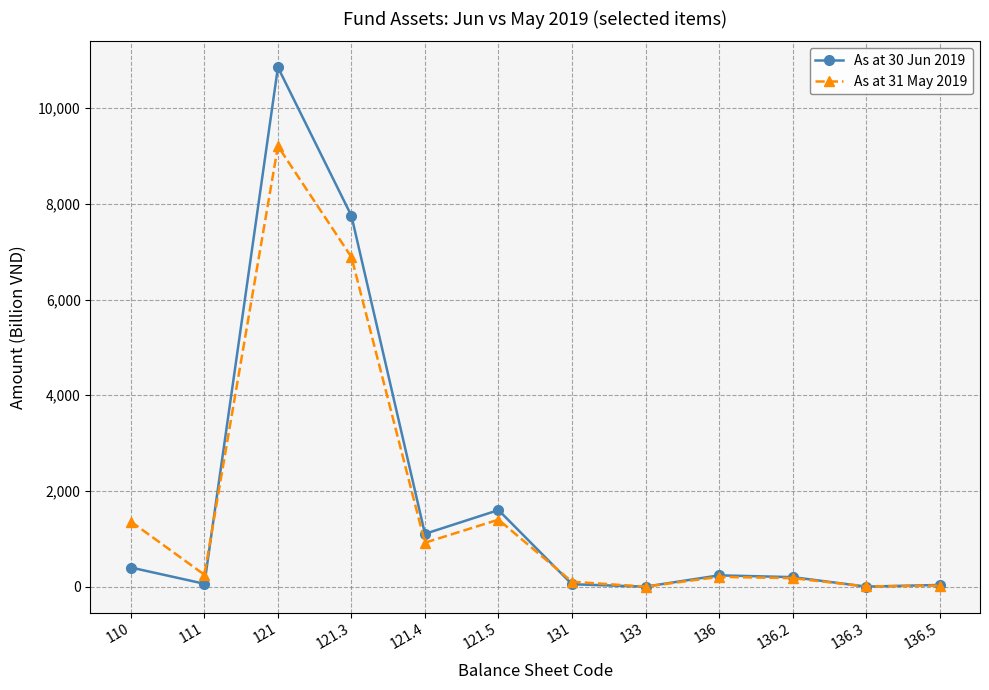

Where does the As at 30 Jun 2019 series first go above 235?

110